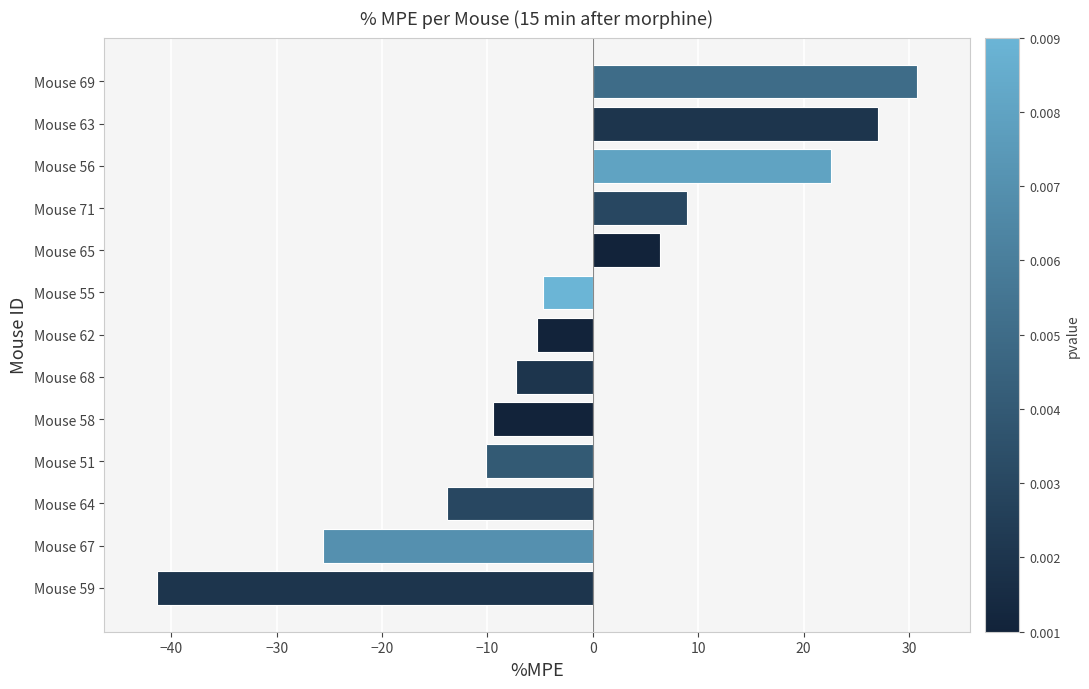

What is the greatest value displayed?

30.8